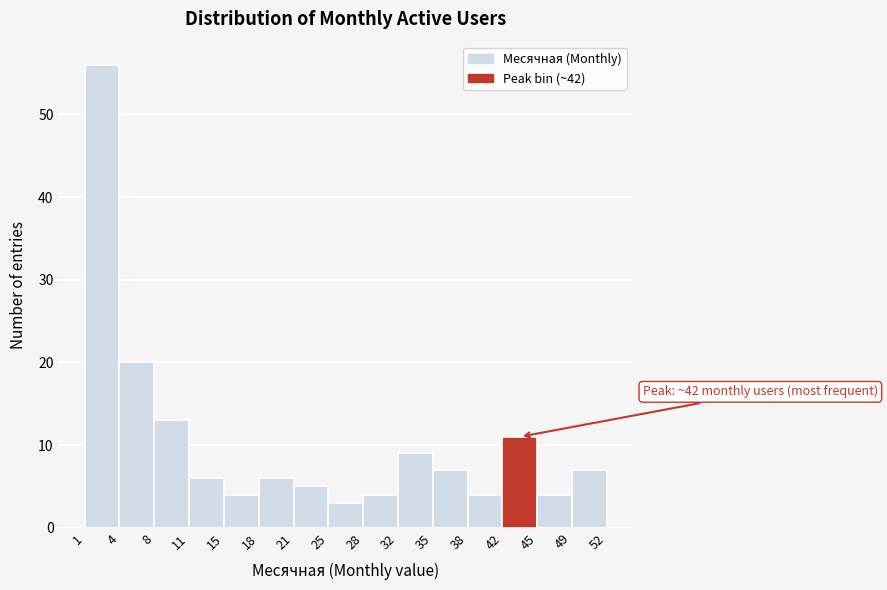

Over which range of the x-axis is the bar tallest?

1 to 4